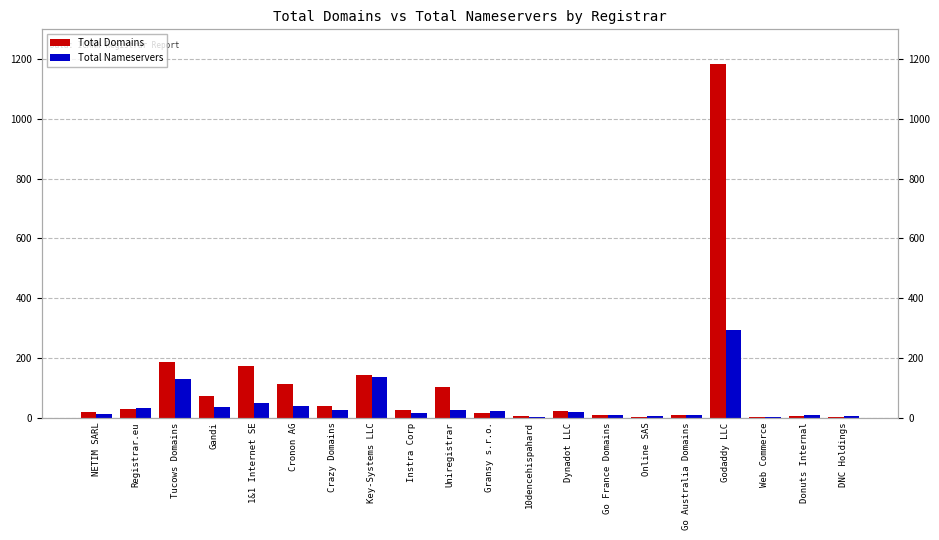

At Registrar.eu, list the series in order from largest to smallest.

Total Nameservers, Total Domains